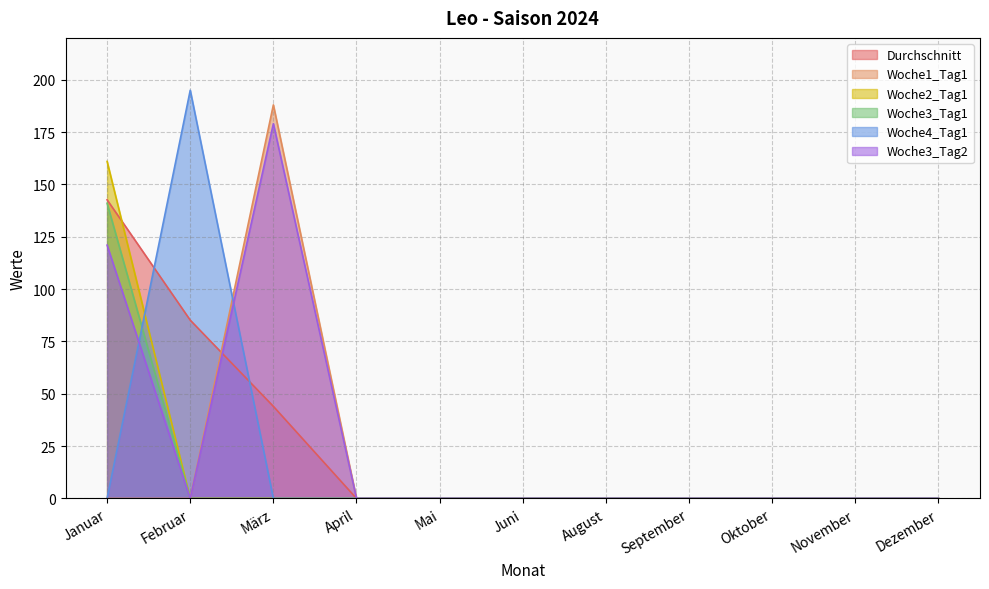

True or false: Woche2_Tag1 and Woche3_Tag1 cross at least once.

False